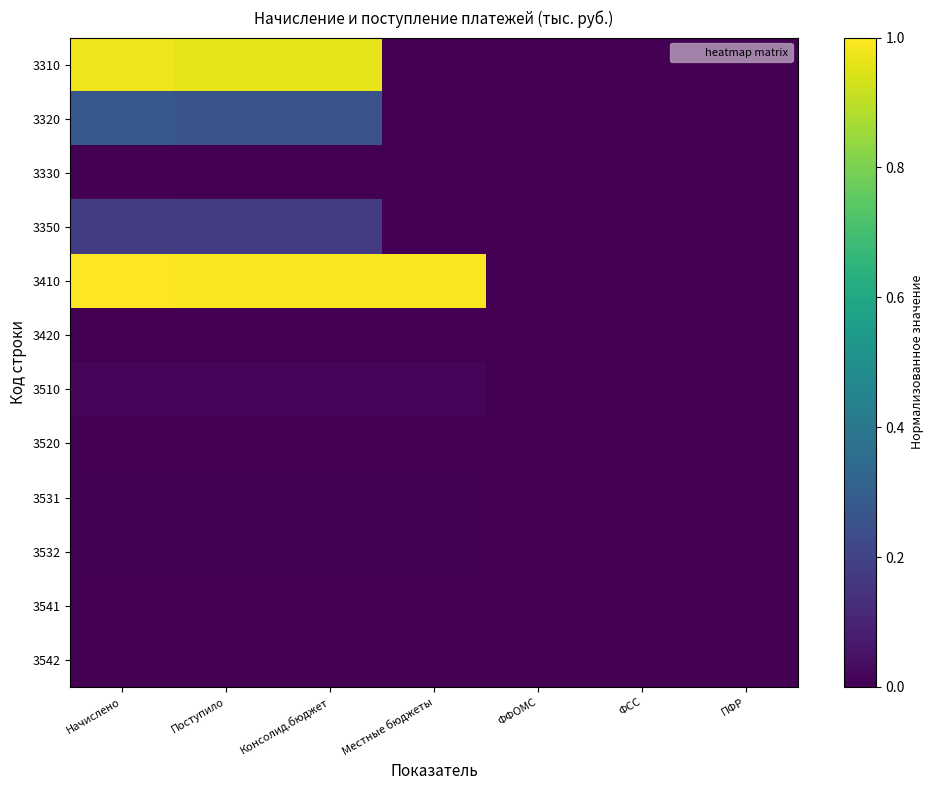

Reading right to left, list all the values displayed in this chart.

3310: ПФР=0.0	ФСС=0.0	ФФОМС=0.0	Местные бюджеты=0.0	Консолид.бюджет=1.0	Поступило=1.0	Начислено=1.0
3320: ПФР=0.0	ФСС=0.0	ФФОМС=0.0	Местные бюджеты=0.0	Консолид.бюджет=0.3	Поступило=0.3	Начислено=0.3
3330: ПФР=0.0	ФСС=0.0	ФФОМС=0.0	Местные бюджеты=0.0	Консолид.бюджет=0.0	Поступило=0.0	Начислено=0.0
3350: ПФР=0.0	ФСС=0.0	ФФОМС=0.0	Местные бюджеты=0.0	Консолид.бюджет=0.2	Поступило=0.2	Начислено=0.2
3410: ПФР=0.0	ФСС=0.0	ФФОМС=0.0	Местные бюджеты=1.0	Консолид.бюджет=1.0	Поступило=1.0	Начислено=1.0
3420: ПФР=0.0	ФСС=0.0	ФФОМС=0.0	Местные бюджеты=0.0	Консолид.бюджет=0.0	Поступило=0.0	Начислено=0.0
3510: ПФР=0.0	ФСС=0.0	ФФОМС=0.0	Местные бюджеты=0.0	Консолид.бюджет=0.0	Поступило=0.0	Начислено=0.0
3520: ПФР=0.0	ФСС=0.0	ФФОМС=0.0	Местные бюджеты=0.0	Консолид.бюджет=0.0	Поступило=0.0	Начислено=0.0
3531: ПФР=0.0	ФСС=0.0	ФФОМС=0.0	Местные бюджеты=0.0	Консолид.бюджет=0.0	Поступило=0.0	Начислено=0.0
3532: ПФР=0.0	ФСС=0.0	ФФОМС=0.0	Местные бюджеты=0.0	Консолид.бюджет=0.0	Поступило=0.0	Начислено=0.0
3541: ПФР=0.0	ФСС=0.0	ФФОМС=0.0	Местные бюджеты=0.0	Консолид.бюджет=0.0	Поступило=0.0	Начислено=0.0
3542: ПФР=0.0	ФСС=0.0	ФФОМС=0.0	Местные бюджеты=0.0	Консолид.бюджет=0.0	Поступило=0.0	Начислено=0.0